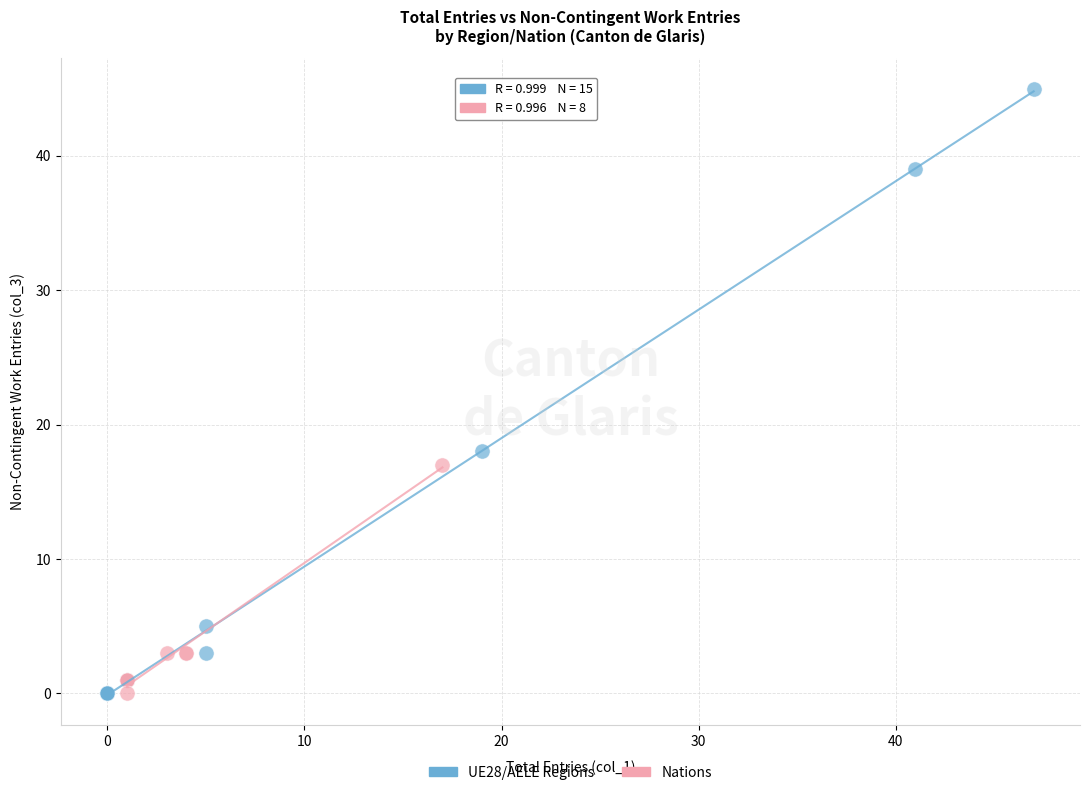

Which series contains the highest Y value?

UE28/AELE Regions